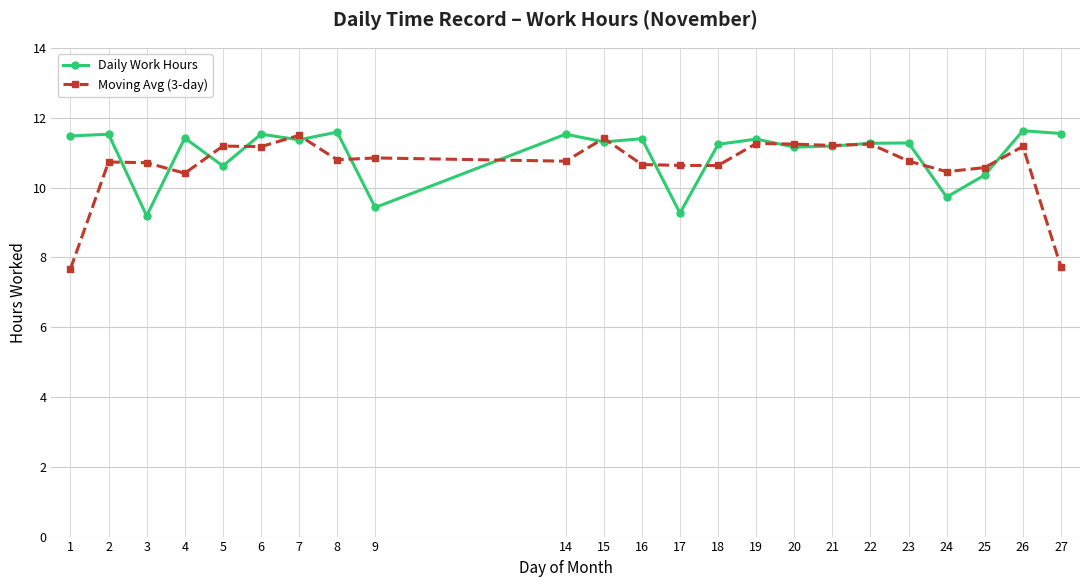

True or false: Moving Avg (3-day) has a value of 11.3 at 19.

True